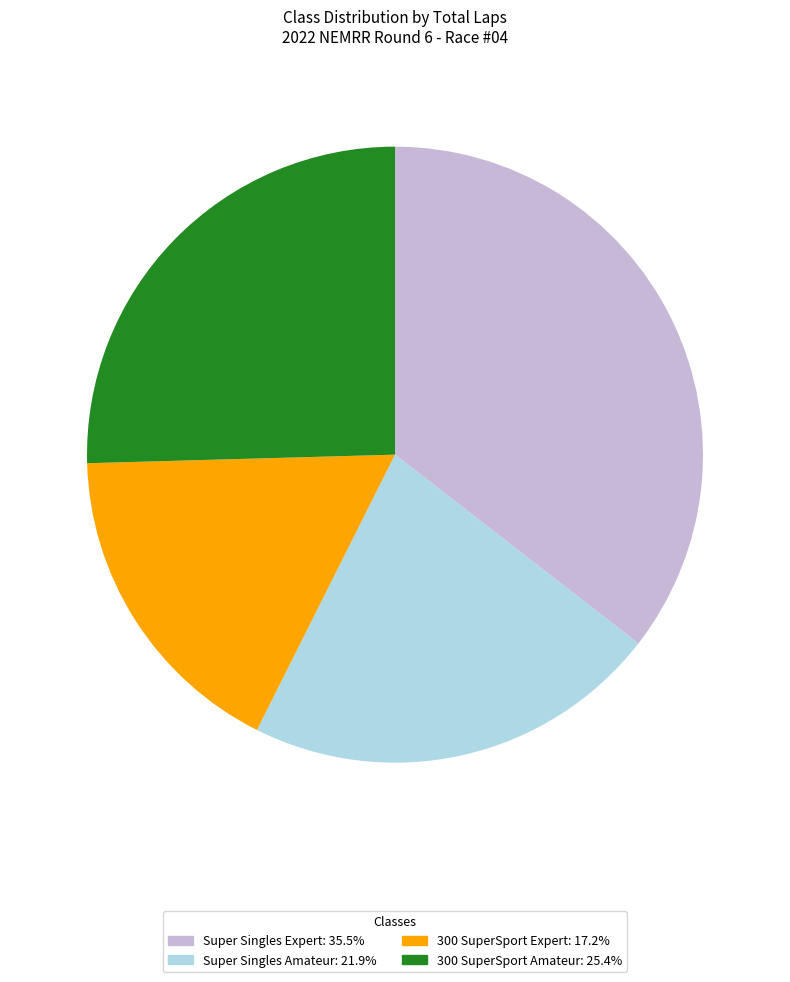

Does 300 SuperSport Amateur account for over 50% of the chart?

No